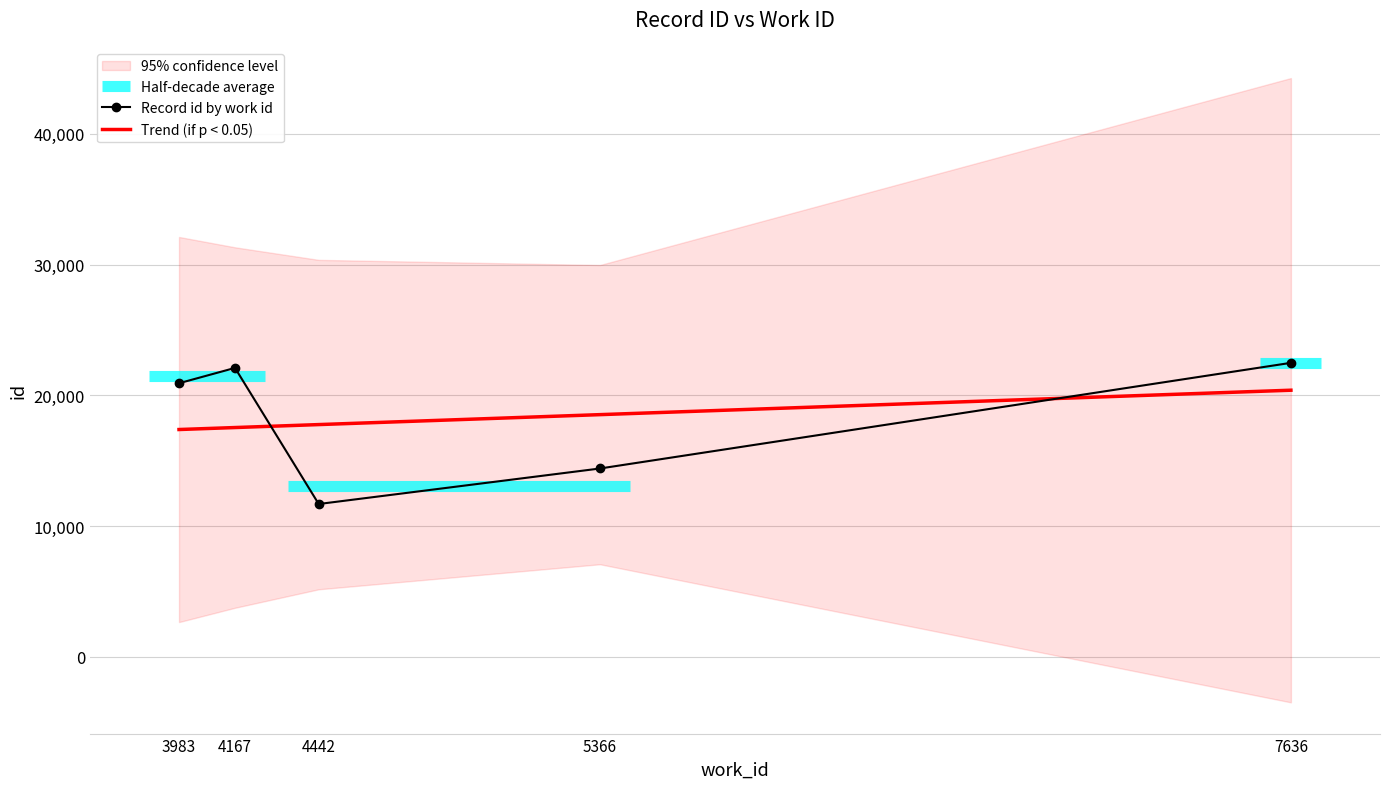

Where is Trend (if p < 0.05) nearest to the value 18895?

5366